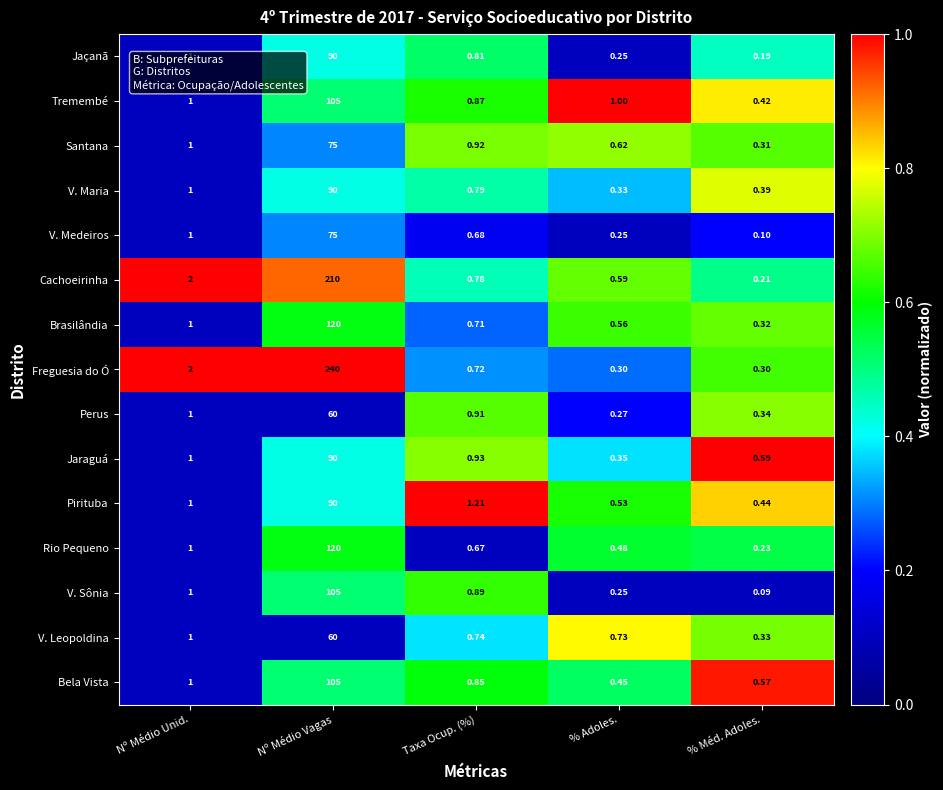

What is the minimum value shown in the chart?

0.1